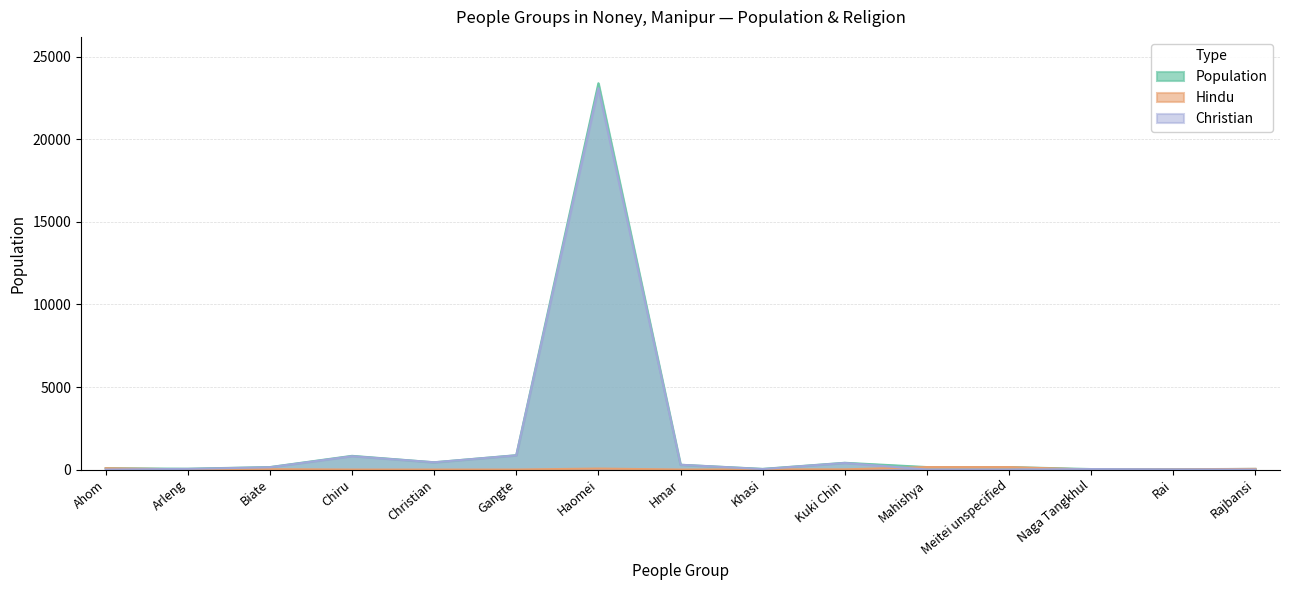

At which category is the sum across all series the highest?

Haomei